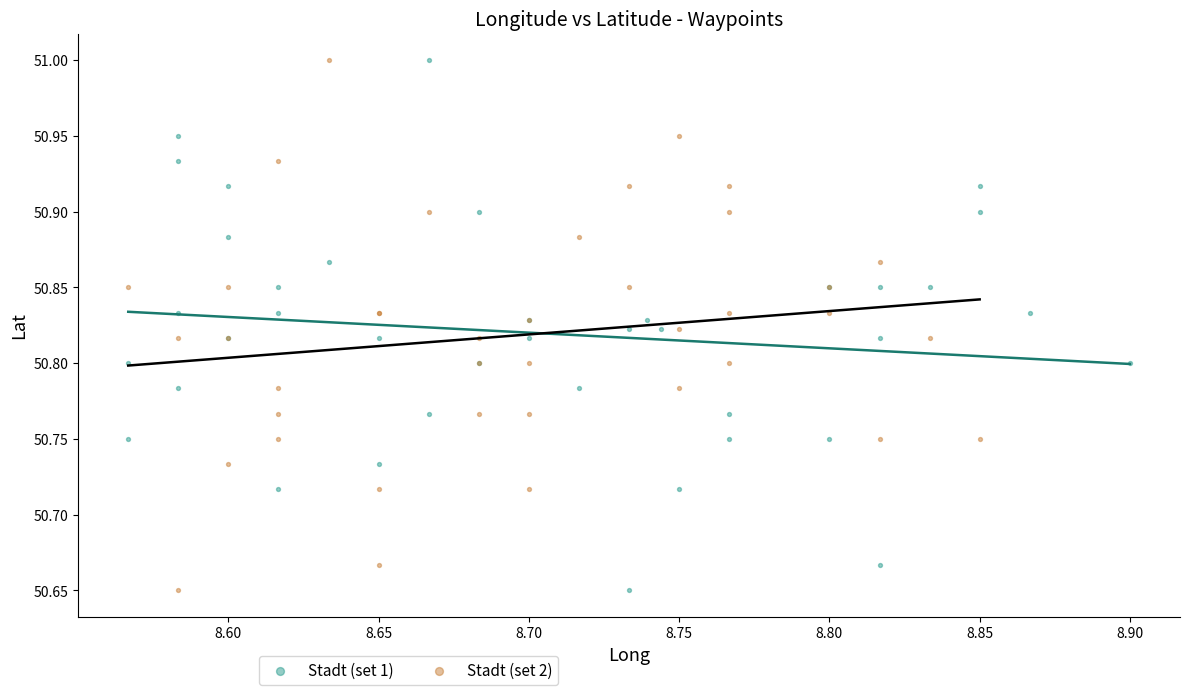

What are all the series names shown in the legend?

Stadt (set 1), Stadt (set 2)